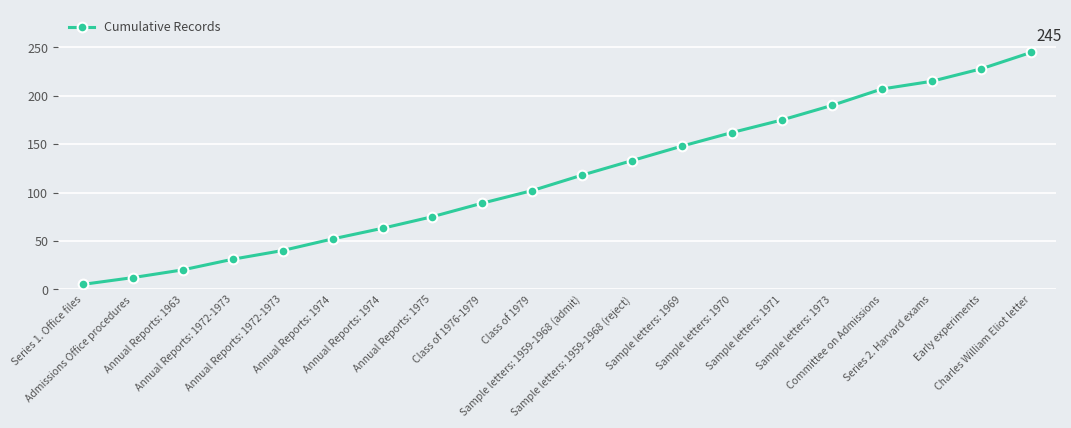

Rank the categories by value from highest to lowest.

Charles William Eliot letter, Early experiments, Series 2. Harvard exams, Committee on Admissions, Sample letters: 1973, Sample letters: 1971, Sample letters: 1970, Sample letters: 1969, Sample letters: 1959-1968 (reject), Sample letters: 1959-1968 (admit), Class of 1979, Class of 1976-1979, Annual Reports: 1975, Annual Reports: 1974, Annual Reports: 1974, Annual Reports: 1972-1973, Annual Reports: 1972-1973, Annual Reports: 1963, Admissions Office procedures, Series 1. Office files